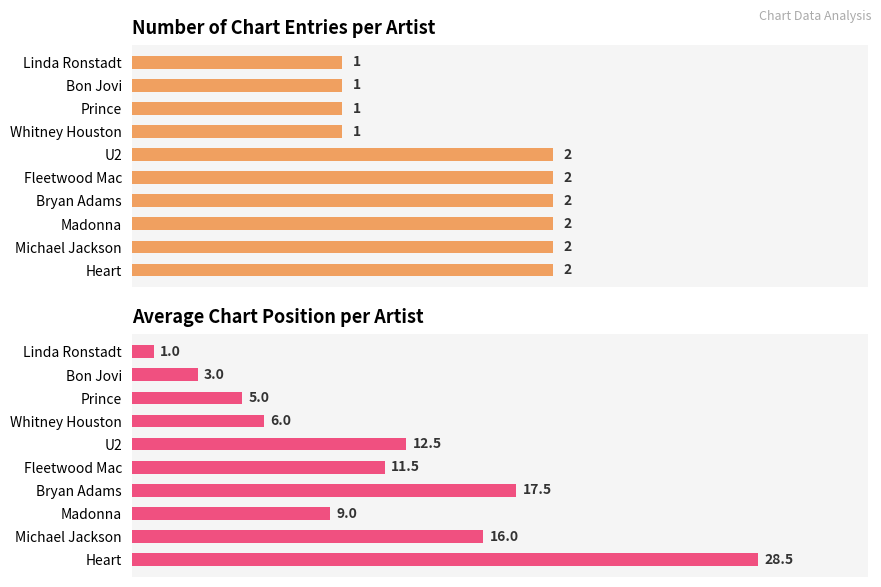

How many categories are shown in the chart?

10